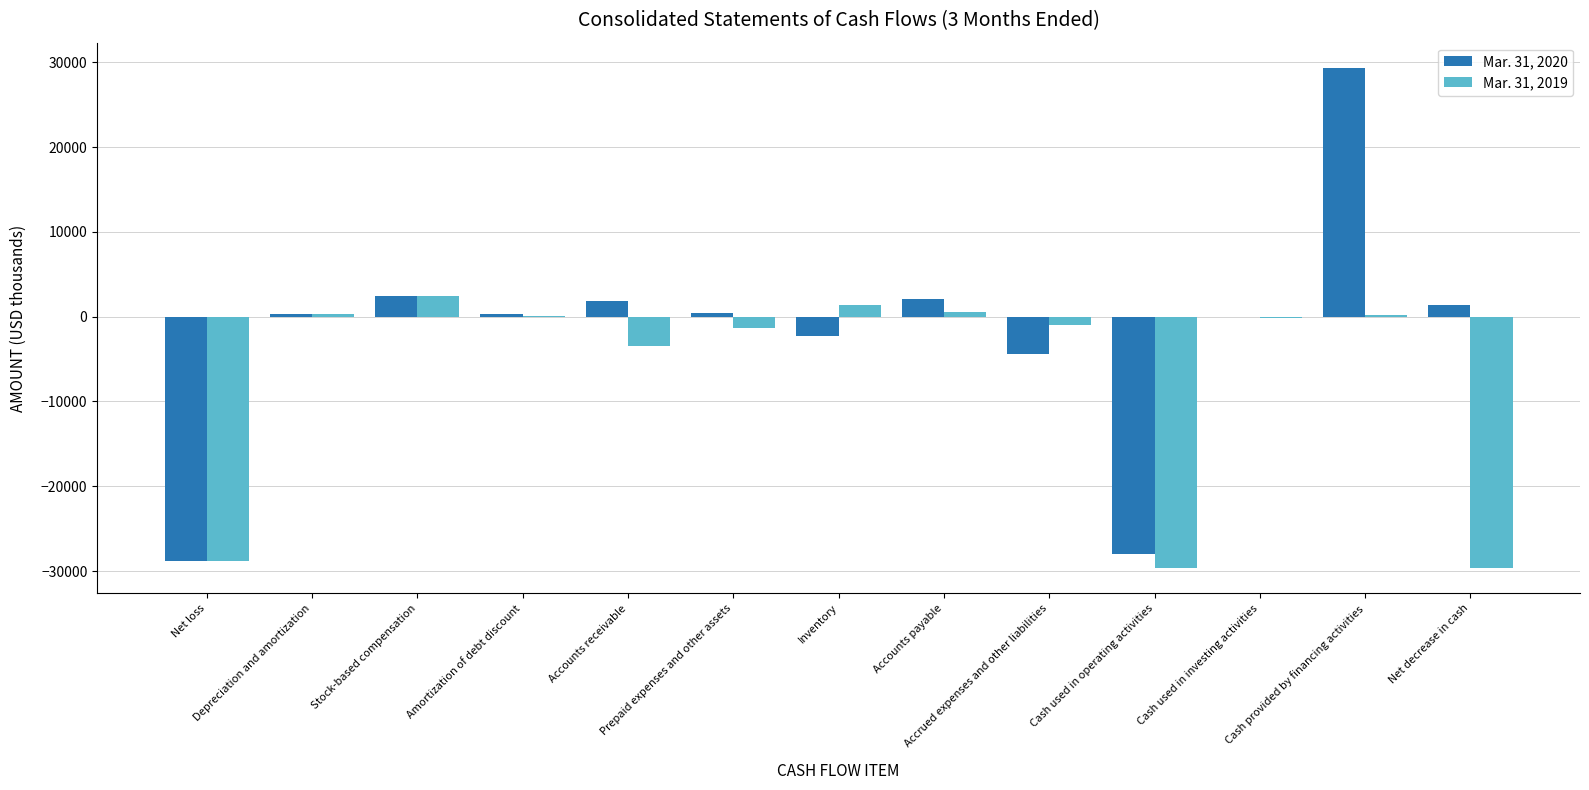

What is the sum of all Mar. 31, 2020 values?

-25293